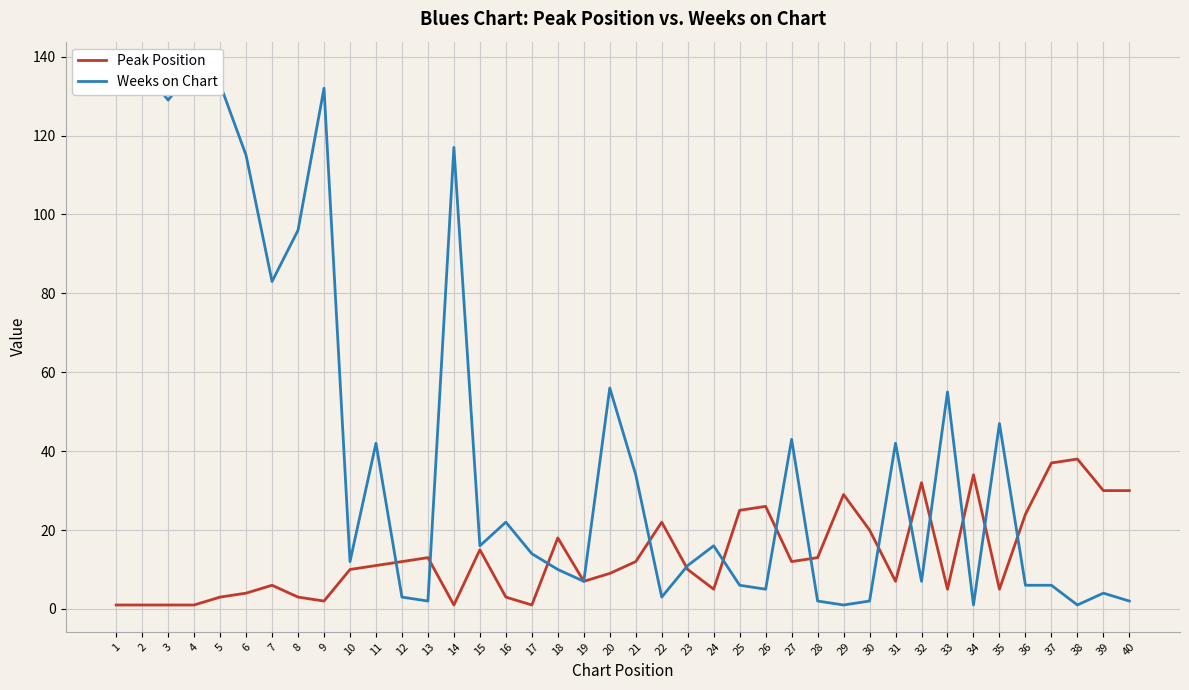

Is it true that Weeks on Chart equals 7 at 19?

True